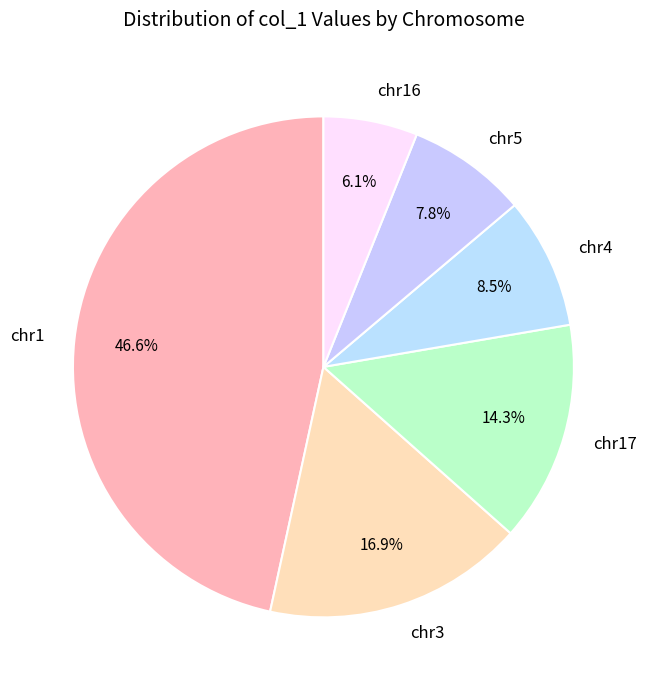

Which category has the biggest portion of the pie?

chr1